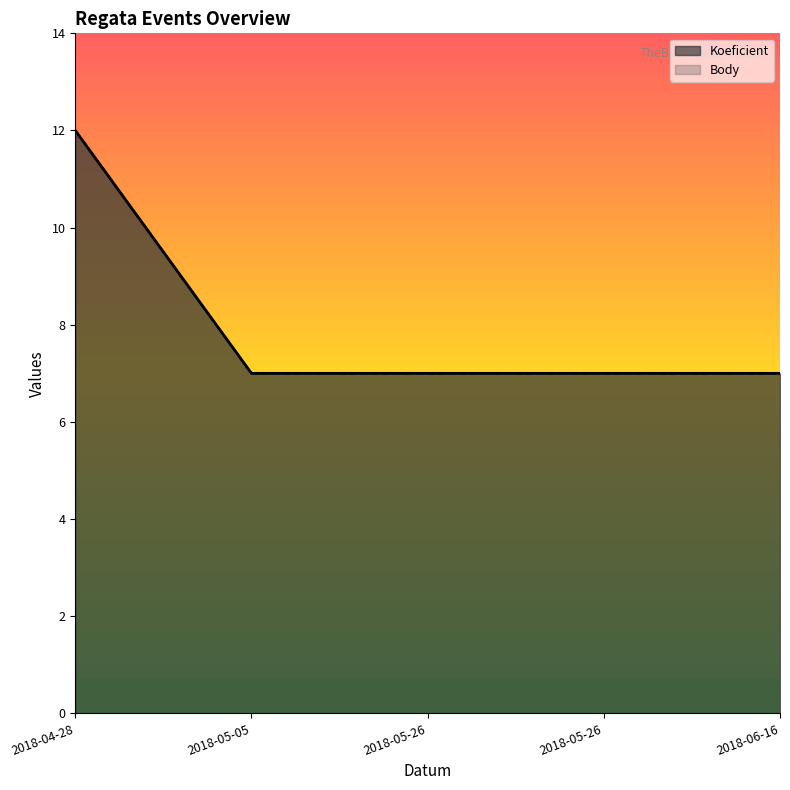

What is the minimum value for Body?

7